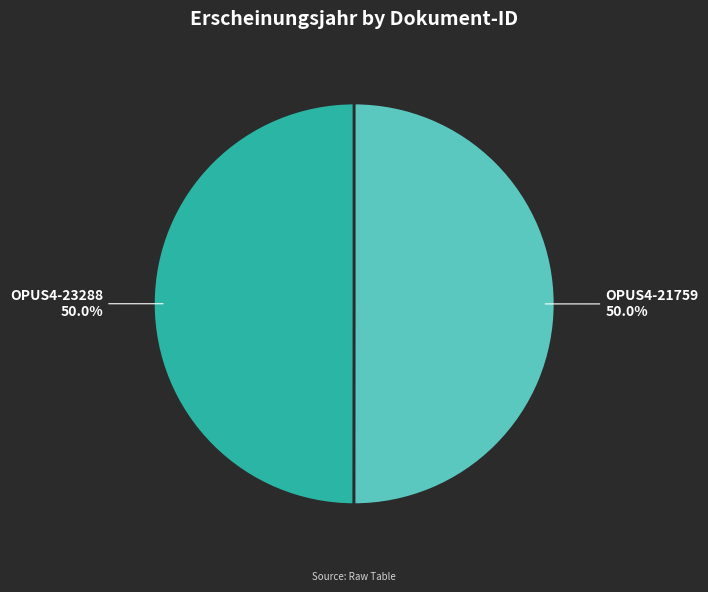

What is the ratio of the value at OPUS4-21759 to the value at OPUS4-23288?

1.0